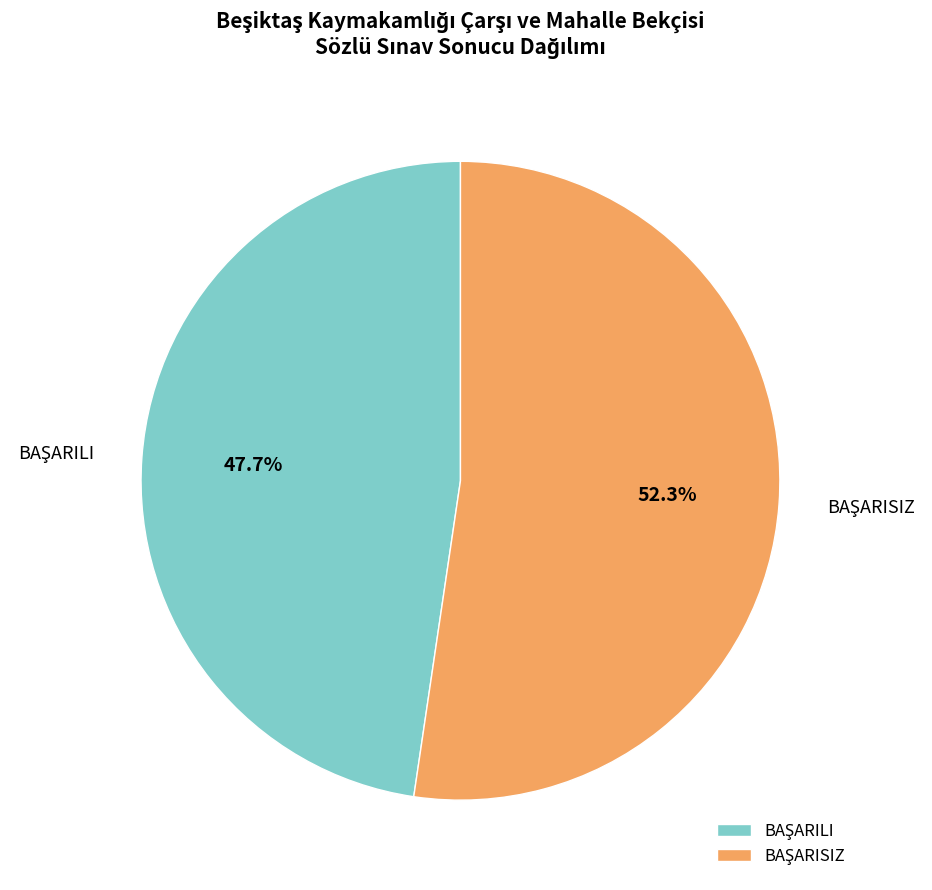

Is there any slice that represents more than half of the pie?

Yes